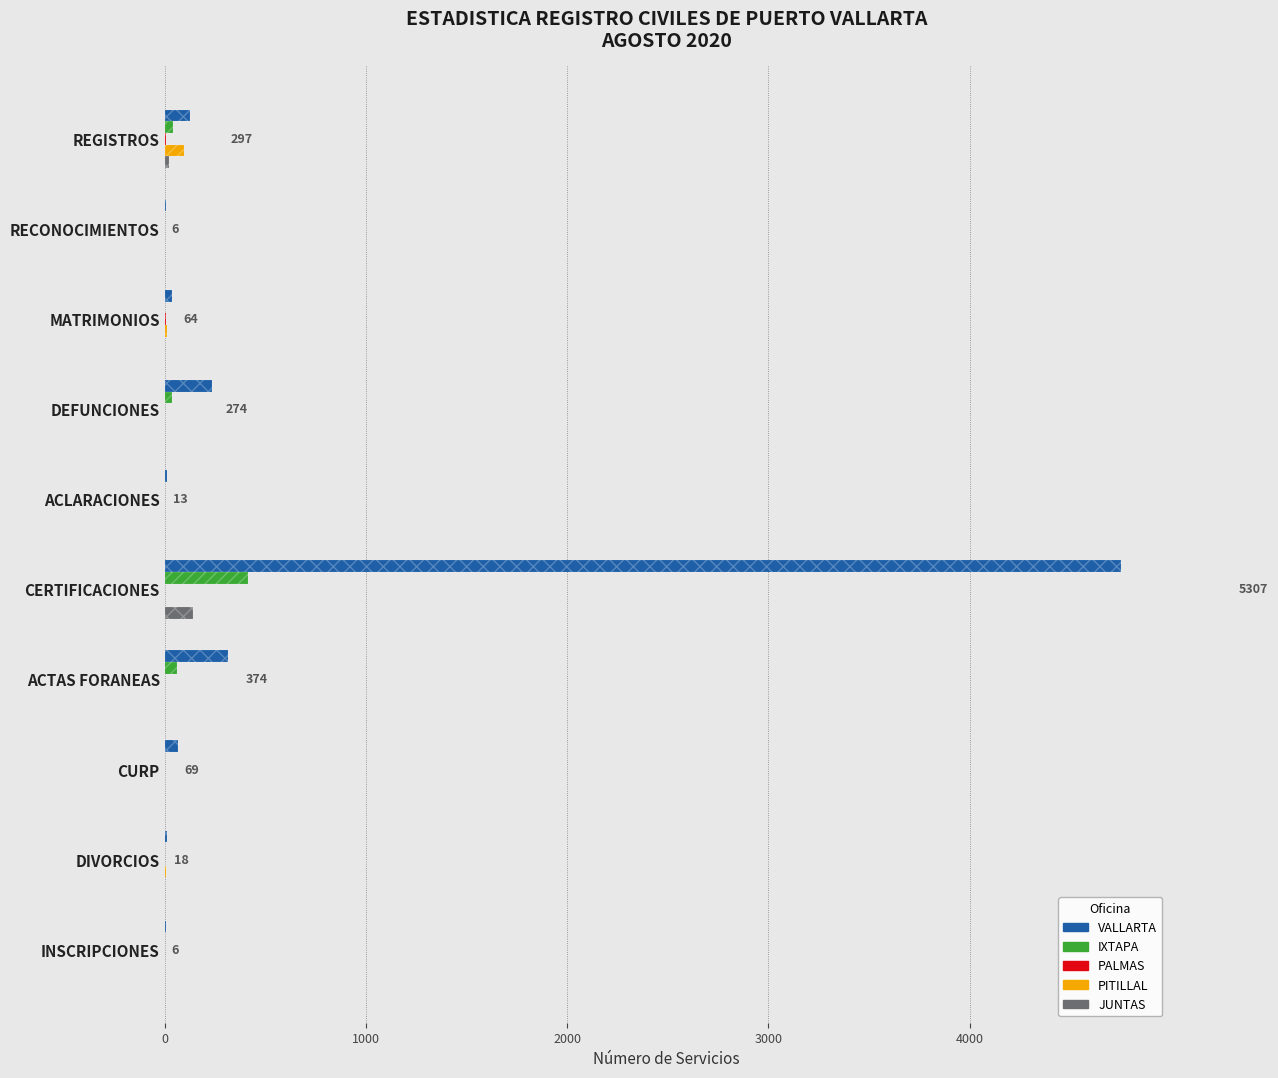

Are the bars grouped side by side (vs. stacked)?

Yes